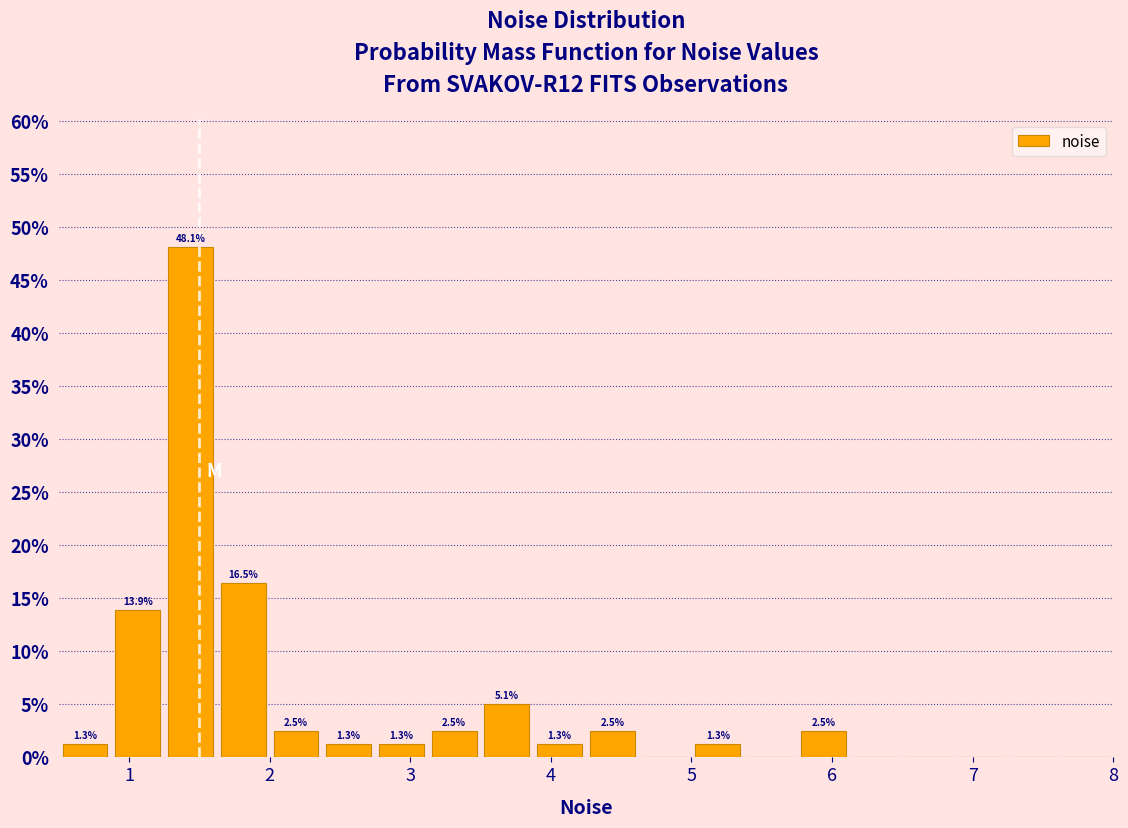

Around what value on the x-axis is the tallest bar? Give the approximate position of its centre, as read against the axis.

1.4